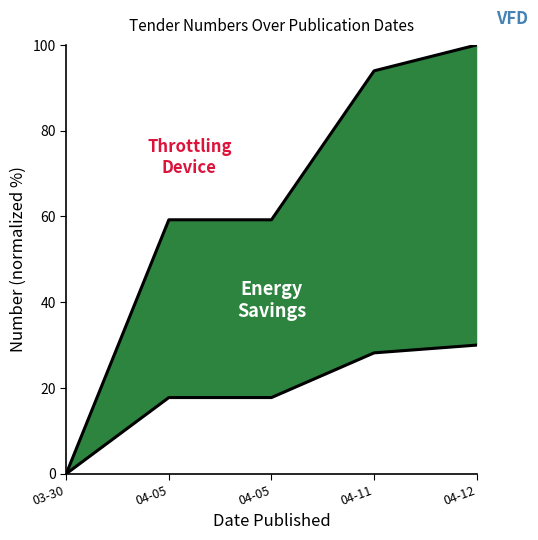

Which category has the highest value across all series?

04-12